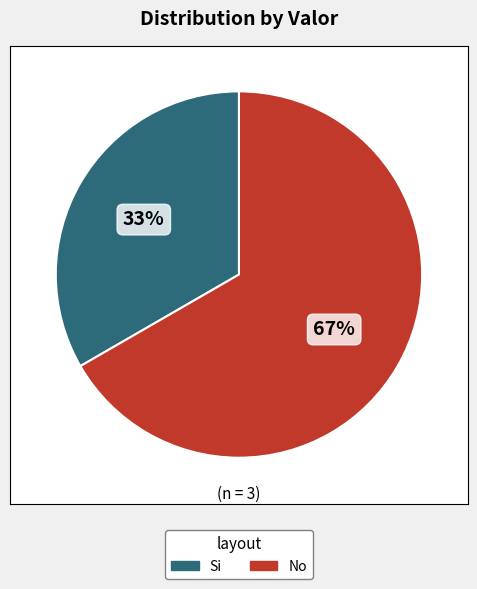

To the nearest percent, what percentage of the pie is No?

67%